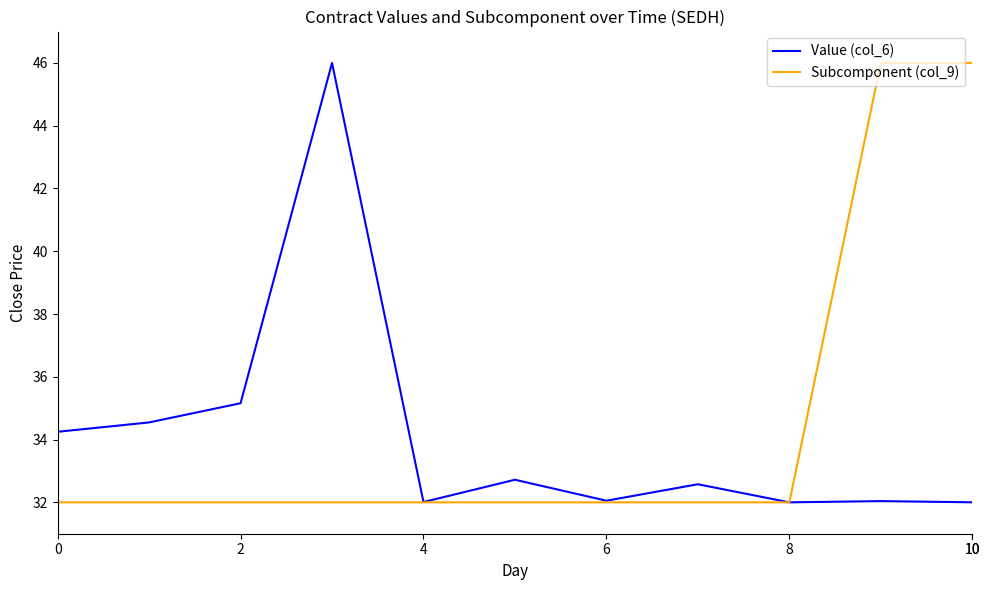

How many lines are shown in the chart?

2